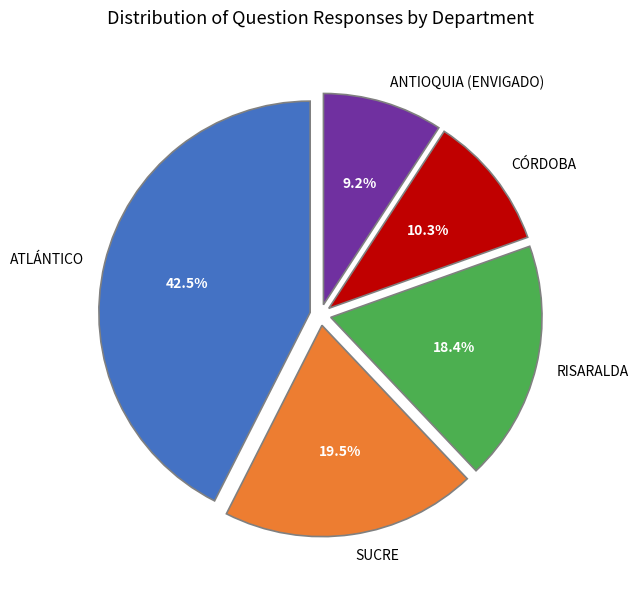

Which category has the smallest portion of the pie?

ANTIOQUIA (ENVIGADO)